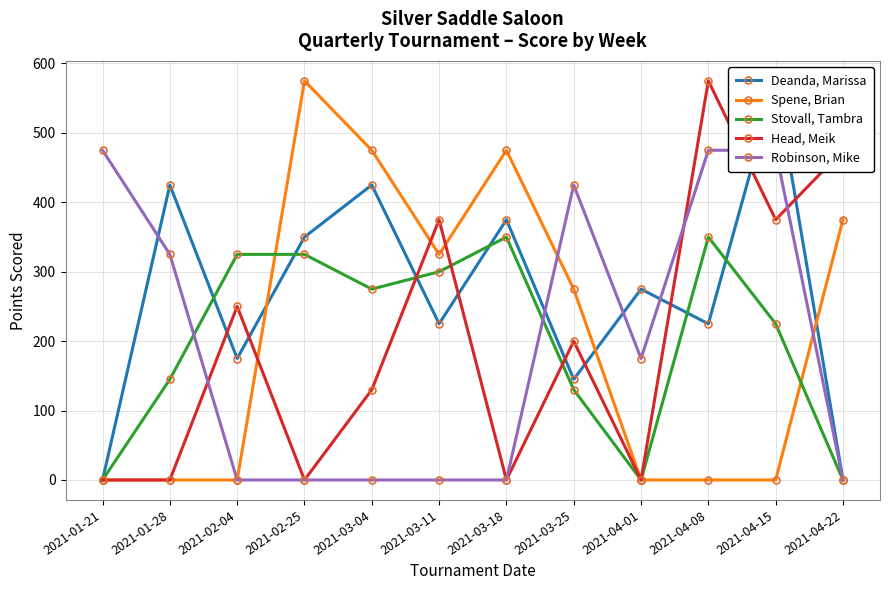

Is it true that Robinson, Mike equals 0 at 2021-02-04?

True